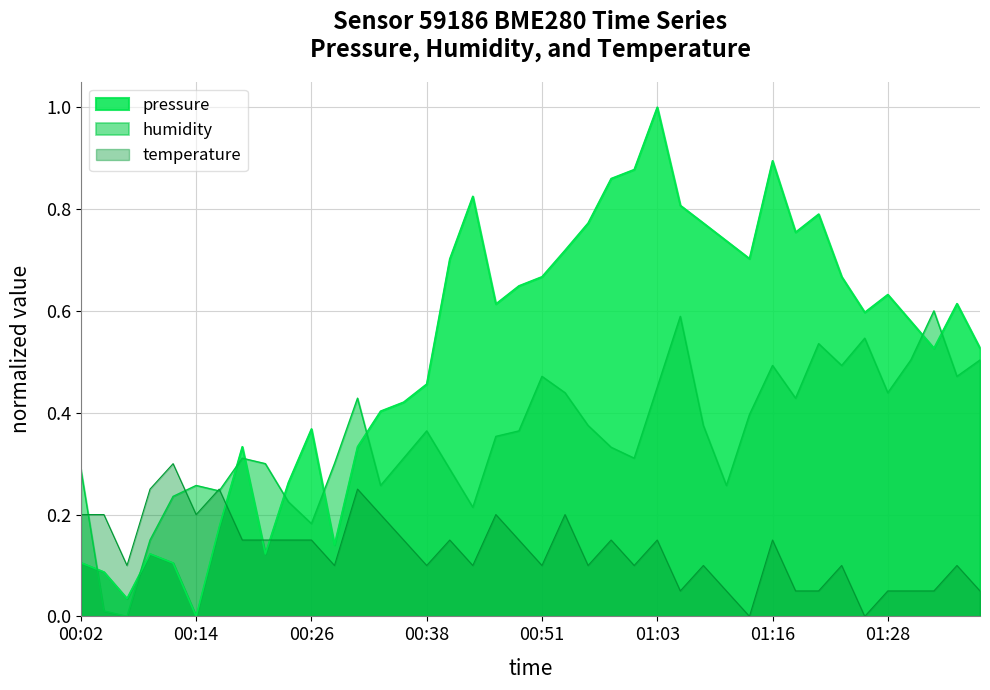

What is the value of the pressure point at the 10th from the left?

0.3